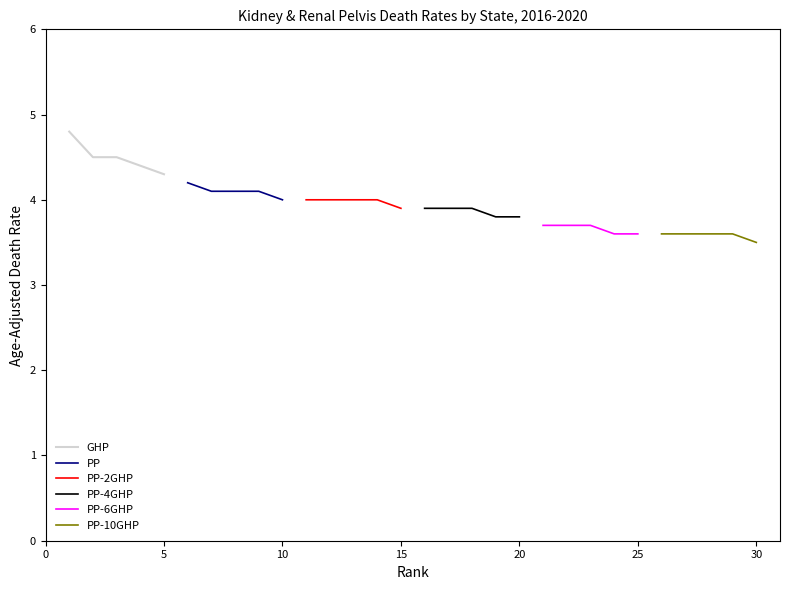

How many series are shown in this chart?

6